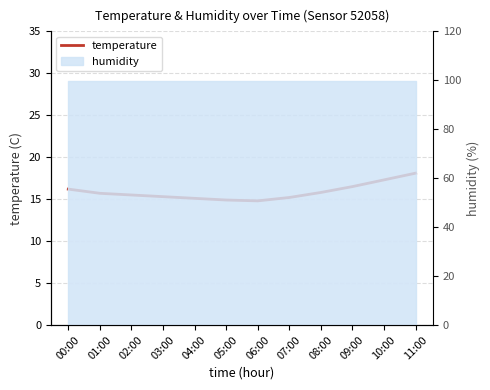

Rank the categories by value from lowest to highest.

06:00, 05:00, 04:00, 07:00, 03:00, 02:00, 01:00, 08:00, 00:00, 09:00, 10:00, 11:00